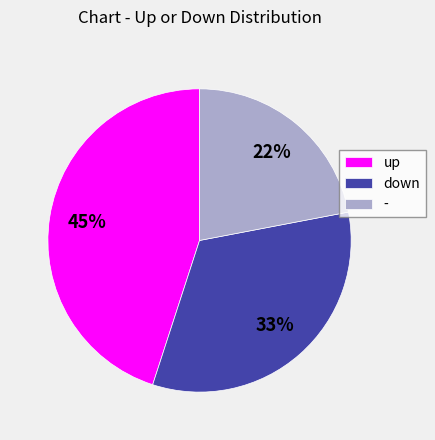

Is the sum of up and down greater than half?

Yes